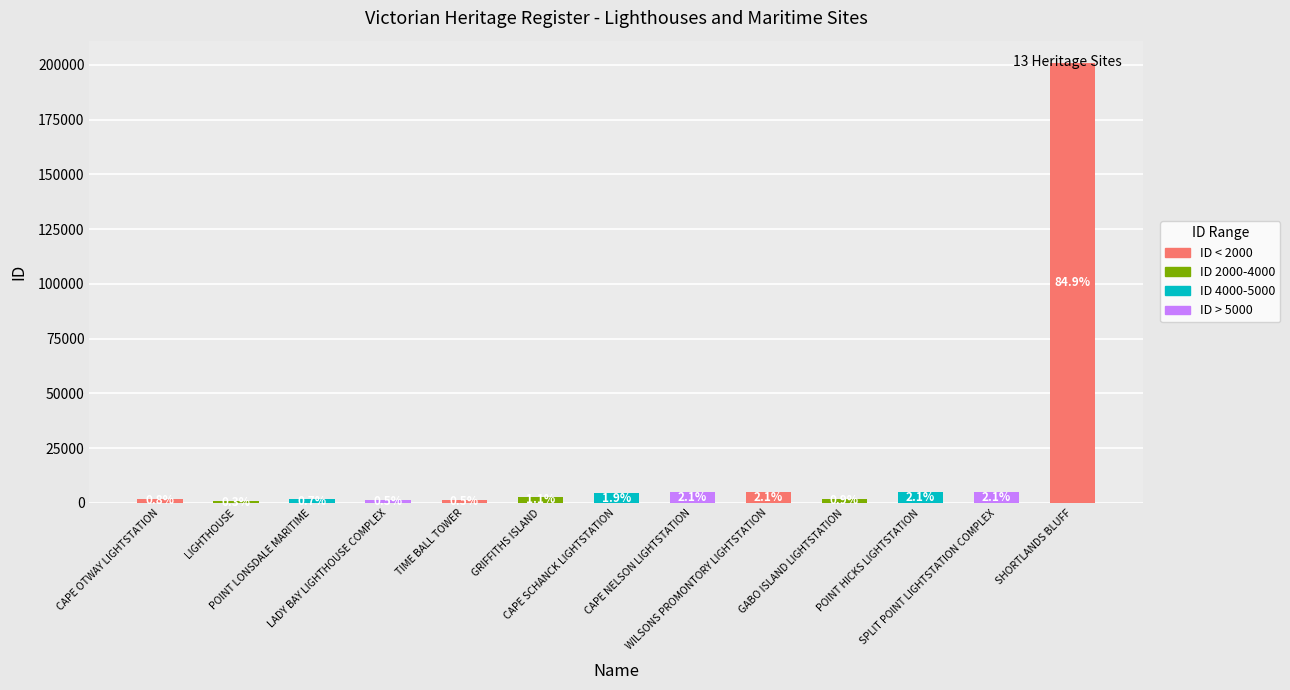

Where is the data nearest to the value 100833?

CAPE NELSON LIGHTSTATION